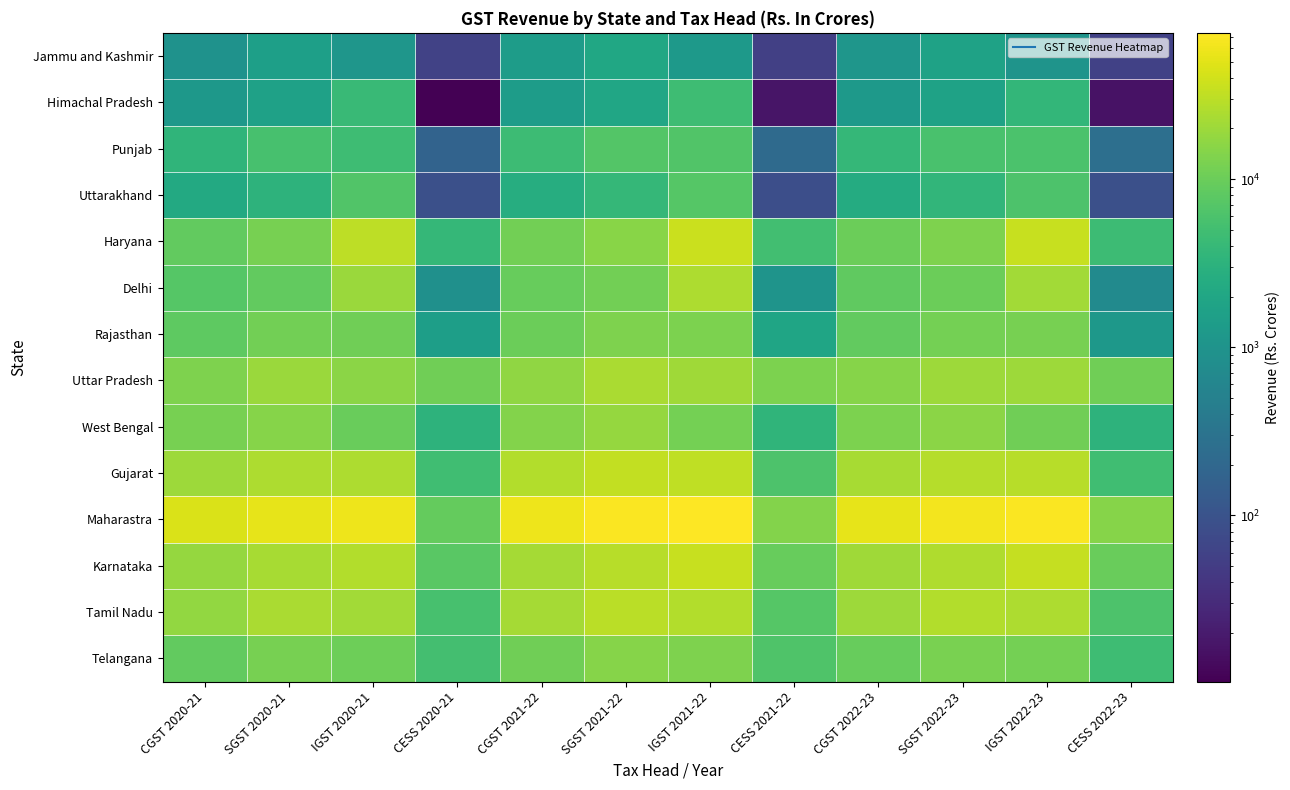

Reading left to right, transcribe all the data shown in this chart.

Jammu and Kashmir: CGST 2020-21=950.9	SGST 2020-21=1552.8	IGST 2020-21=1084.6	CESS 2020-21=59.1	CGST 2021-22=1378.0	SGST 2021-22=2066.0	IGST 2021-22=1193.8	CESS 2021-22=54.3	CGST 2022-23=1083.2	SGST 2022-23=1698.7	IGST 2022-23=1021.5	CESS 2022-23=56.9
Himachal Pradesh: CGST 2020-21=1178.0	SGST 2020-21=1664.4	IGST 2020-21=4202.3	CESS 2020-21=10.2	CGST 2021-22=1381.1	SGST 2021-22=1996.6	IGST 2021-22=4628.7	CESS 2021-22=16.9	CGST 2022-23=1217.3	SGST 2022-23=1730.8	IGST 2022-23=3618.9	CESS 2022-23=15.9
Punjab: CGST 2020-21=3489.7	SGST 2020-21=5521.6	IGST 2020-21=4728.0	CESS 2020-21=173.9	CGST 2021-22=4586.6	SGST 2021-22=6895.8	IGST 2021-22=6701.2	CESS 2021-22=222.2	CGST 2022-23=3788.0	SGST 2022-23=5719.1	IGST 2022-23=6000.9	CESS 2022-23=259.7
Uttarakhand: CGST 2020-21=2263.5	SGST 2020-21=3231.7	IGST 2020-21=6753.3	CESS 2020-21=90.3	CGST 2021-22=2577.6	SGST 2021-22=3780.1	IGST 2021-22=7234.9	CESS 2021-22=87.0	CGST 2022-23=2447.0	SGST 2022-23=3568.3	IGST 2022-23=6300.0	CESS 2022-23=90.5
Haryana: CGST 2020-21=8795.1	SGST 2020-21=11959.7	IGST 2020-21=30319.3	CESS 2020-21=3816.3	CGST 2021-22=11269.3	SGST 2021-22=15116.1	IGST 2021-22=36779.6	CESS 2021-22=4977.3	CGST 2022-23=10155.1	SGST 2022-23=13423.6	IGST 2022-23=35510.1	CESS 2022-23=4559.7
Delhi: CGST 2020-21=7195.5	SGST 2020-21=8898.9	IGST 2020-21=19586.3	CESS 2020-21=887.7	CGST 2021-22=9291.8	SGST 2021-22=11328.9	IGST 2021-22=24609.5	CESS 2021-22=1022.4	CGST 2022-23=8491.3	SGST 2022-23=10167.2	IGST 2022-23=21967.3	CESS 2022-23=725.8
Rajasthan: CGST 2020-21=8318.1	SGST 2020-21=11108.4	IGST 2020-21=10862.8	CESS 2020-21=1507.6	CGST 2021-22=10230.9	SGST 2021-22=13442.6	IGST 2021-22=12933.9	CESS 2021-22=1872.5	CGST 2022-23=8725.1	SGST 2022-23=11483.2	IGST 2022-23=11823.5	CESS 2022-23=1177.3
Uttar Pradesh: CGST 2020-21=13506.3	SGST 2020-21=19725.3	IGST 2020-21=15579.7	CESS 2020-21=10910.0	CGST 2021-22=16875.7	SGST 2021-22=23766.4	IGST 2021-22=20574.2	CESS 2021-22=12648.7	CGST 2022-23=14566.8	SGST 2022-23=20098.1	IGST 2022-23=19835.0	CESS 2022-23=10670.1
West Bengal: CGST 2020-21=11784.2	SGST 2020-21=14937.0	IGST 2020-21=9718.0	CESS 2020-21=3254.4	CGST 2021-22=14500.8	SGST 2021-22=18163.9	IGST 2021-22=11739.8	CESS 2021-22=3494.0	CGST 2022-23=12971.5	SGST 2022-23=15958.8	IGST 2022-23=10930.8	CESS 2022-23=3176.0
Gujarat: CGST 2020-21=20217.3	SGST 2020-21=24700.8	IGST 2020-21=24607.0	CESS 2020-21=4820.8	CGST 2021-22=26933.7	SGST 2021-22=32723.8	IGST 2021-22=31234.5	CESS 2021-22=6263.2	CGST 2022-23=23203.8	SGST 2022-23=27820.3	IGST 2022-23=28832.8	CESS 2022-23=4862.8
Maharastra: CGST 2020-21=44847.4	SGST 2020-21=53344.1	IGST 2020-21=58164.1	CESS 2020-21=8952.5	CGST 2021-22=59243.4	SGST 2021-22=70516.1	IGST 2021-22=74141.1	CESS 2021-22=14092.3	CGST 2022-23=53734.3	SGST 2022-23=63169.4	IGST 2022-23=69171.2	CESS 2022-23=14714.2
Karnataka: CGST 2020-21=18187.2	SGST 2020-21=23237.2	IGST 2020-21=26713.9	CESS 2020-21=7521.4	CGST 2021-22=22696.9	SGST 2021-22=28659.5	IGST 2021-22=35101.0	CESS 2021-22=9468.2	CGST 2022-23=20760.6	SGST 2022-23=25976.2	IGST 2022-23=33724.3	CESS 2022-23=9869.2
Tamil Nadu: CGST 2020-21=17712.4	SGST 2020-21=23870.2	IGST 2020-21=21952.4	CESS 2020-21=5586.1	CGST 2021-22=22015.0	SGST 2021-22=29441.0	IGST 2021-22=26960.8	CESS 2021-22=7075.6	CGST 2022-23=20181.8	SGST 2022-23=26656.6	IGST 2022-23=24496.0	CESS 2022-23=6214.5
Telangana: CGST 2020-21=8821.7	SGST 2020-21=11796.3	IGST 2020-21=10567.1	CESS 2020-21=5160.7	CGST 2021-22=10930.1	SGST 2021-22=14602.8	IGST 2021-22=13238.4	CESS 2021-22=6309.9	CGST 2022-23=9325.4	SGST 2022-23=12287.0	IGST 2022-23=11518.4	CESS 2022-23=4730.8